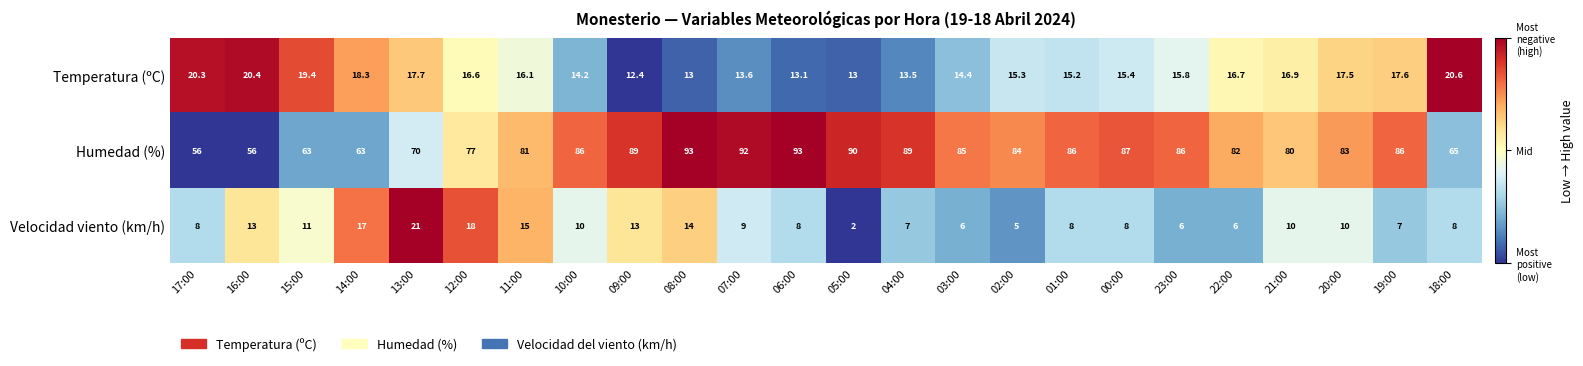

The Temperatura (ºC) series shows 10.5 at 21:00. True or false?

False